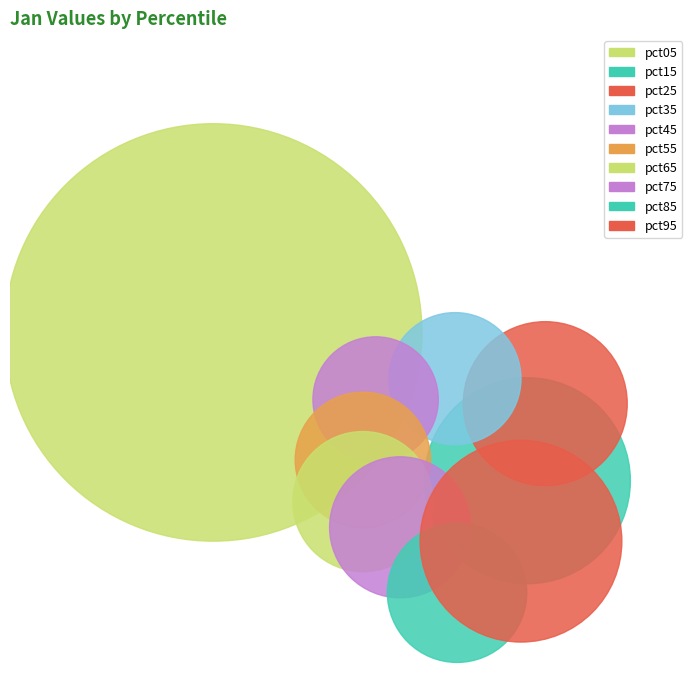

Count the number of slices in the pie.

10